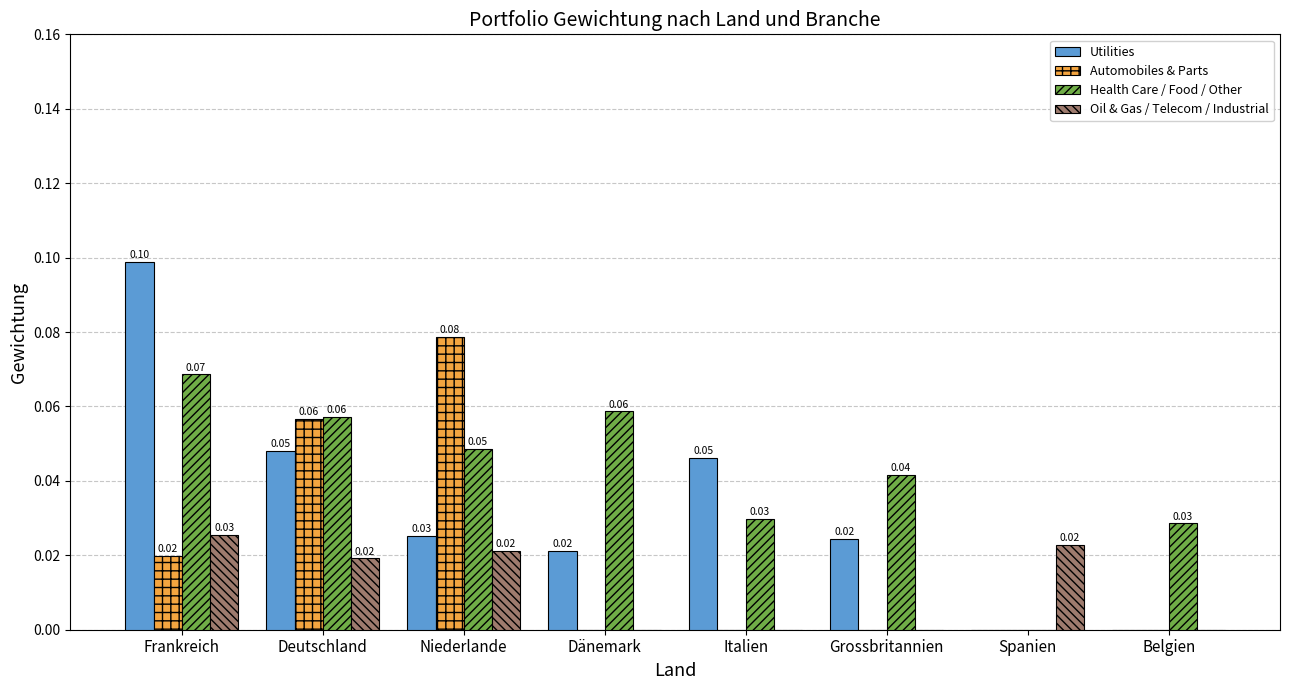

True or false: Oil & Gas / Telecom / Industrial has a value of 0.0 at Grossbritannien.

True